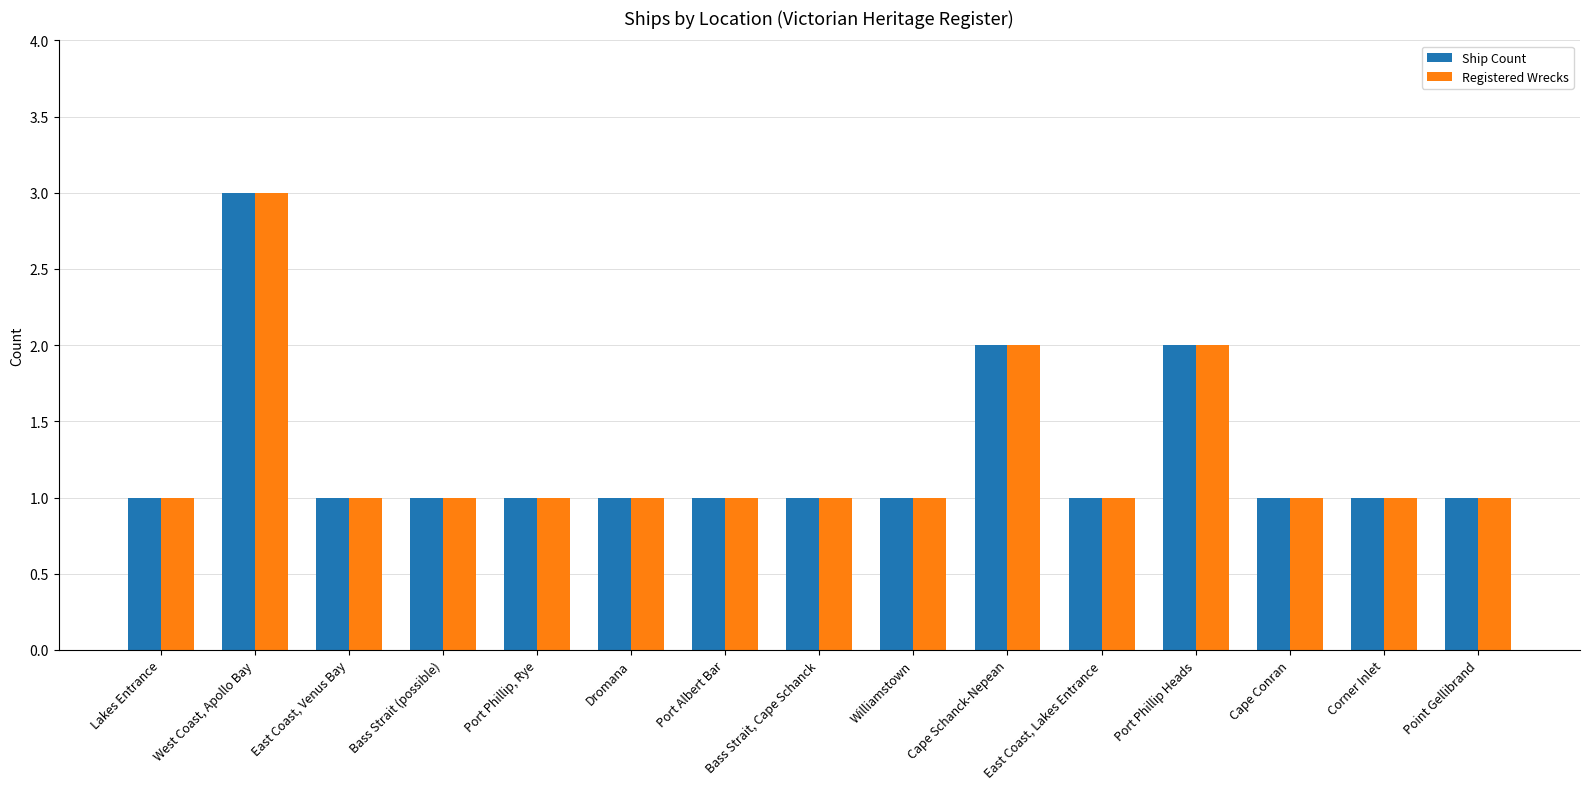

Which category has the highest value in the Ship Count series?

West Coast, Apollo Bay